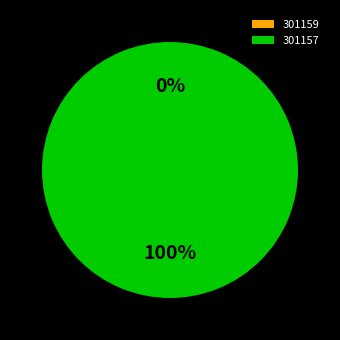

Count the number of slices in the pie.

2